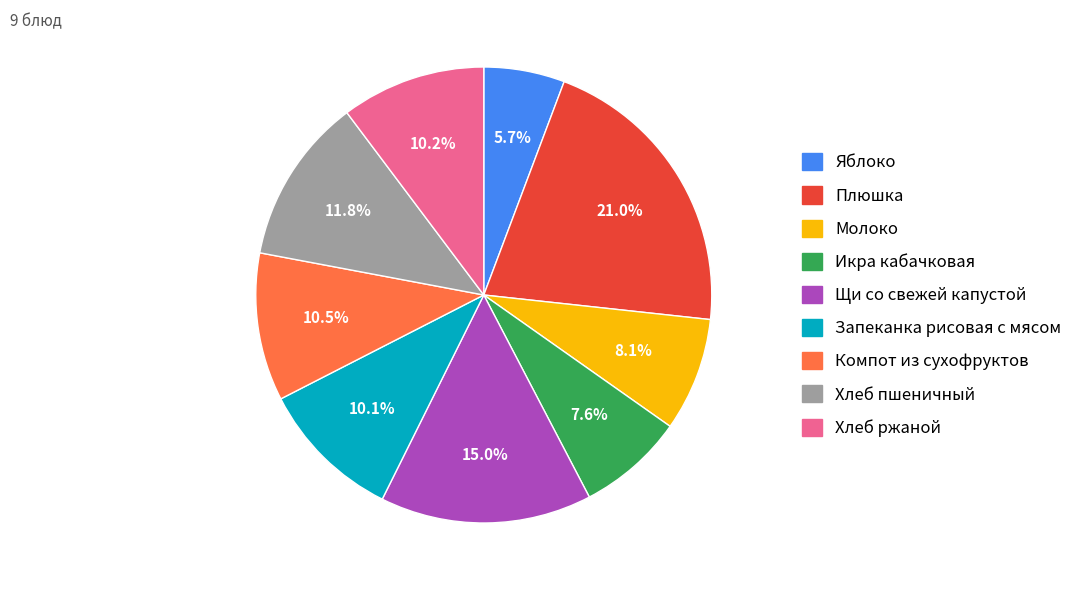

Does any single category account for the majority?

No